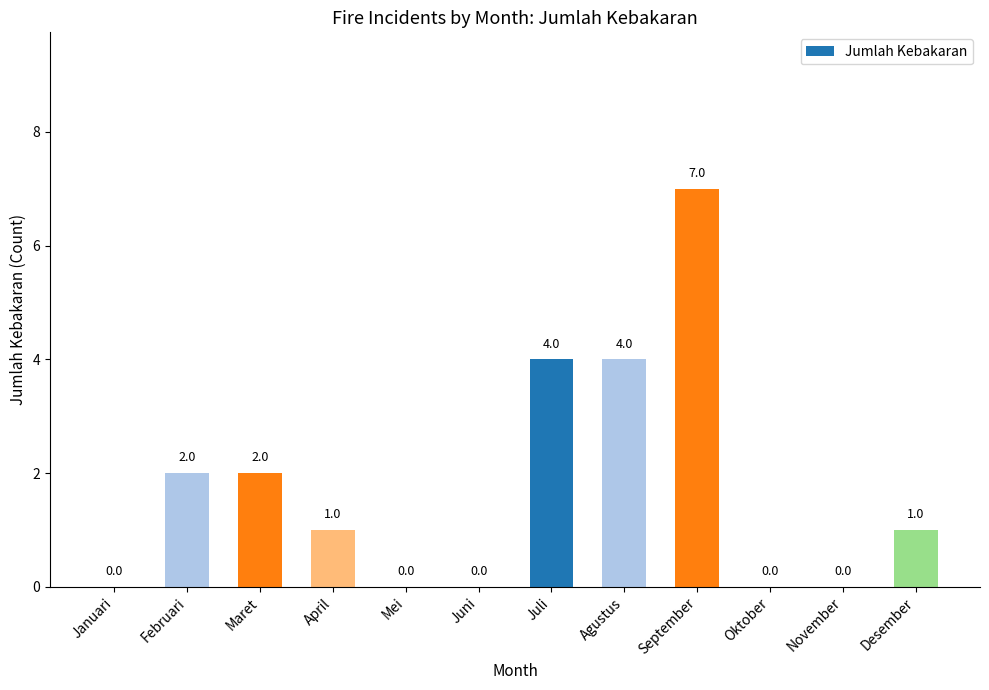

Which label corresponds to the largest value in the chart?

September